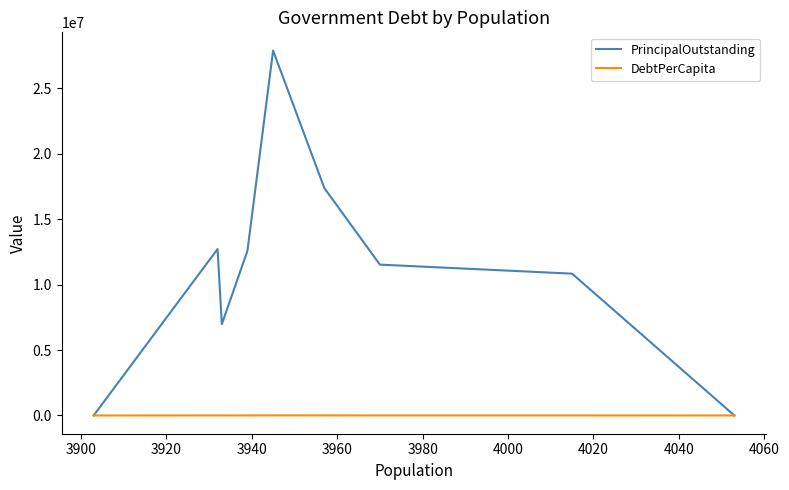

Is this an area chart (filled region under the line)?

No